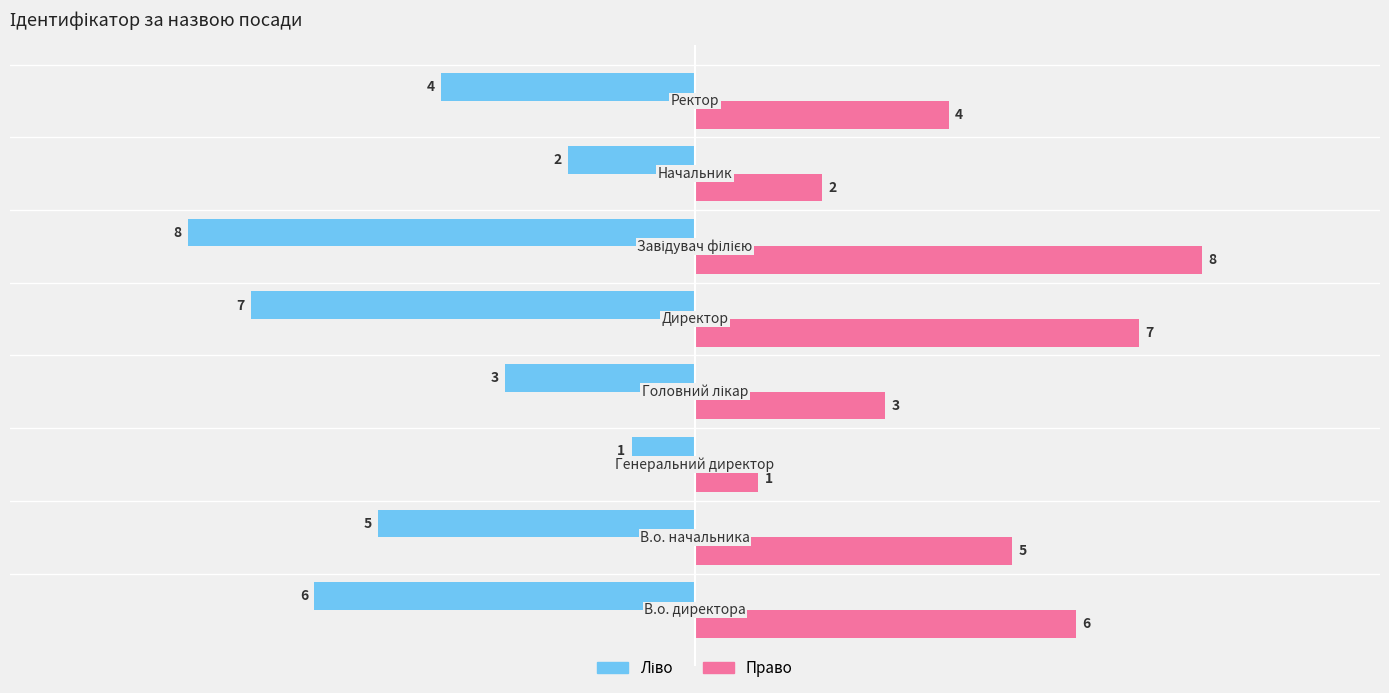

What is the minimum value shown in the chart?

-8